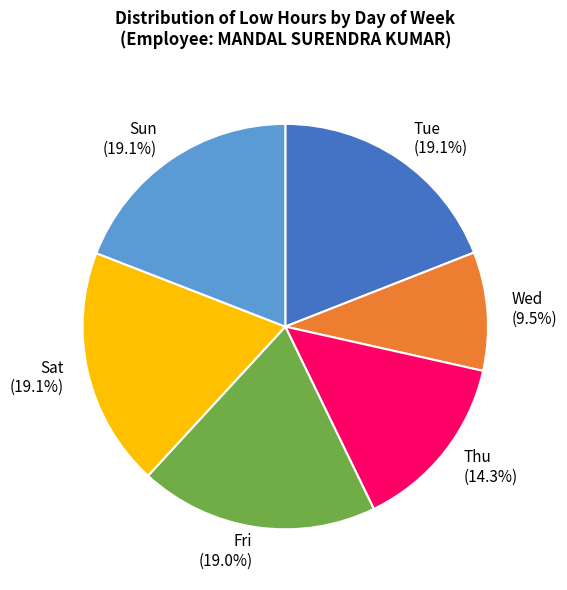

What is the ratio of the value at Fri to the value at Wed?

2.0